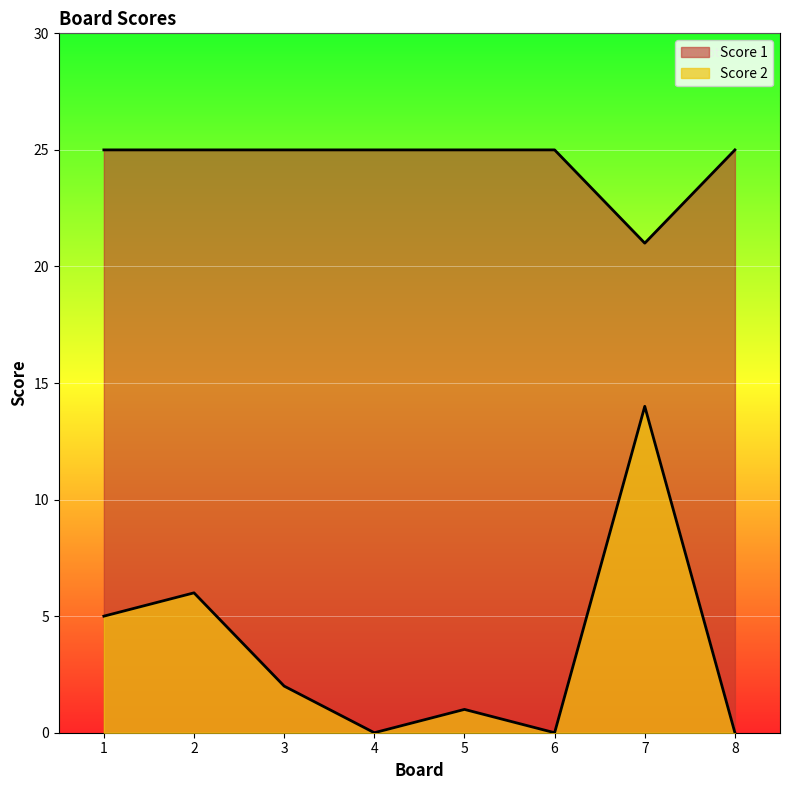

What is the sum of the Score 1 values at 8 and 2?

50